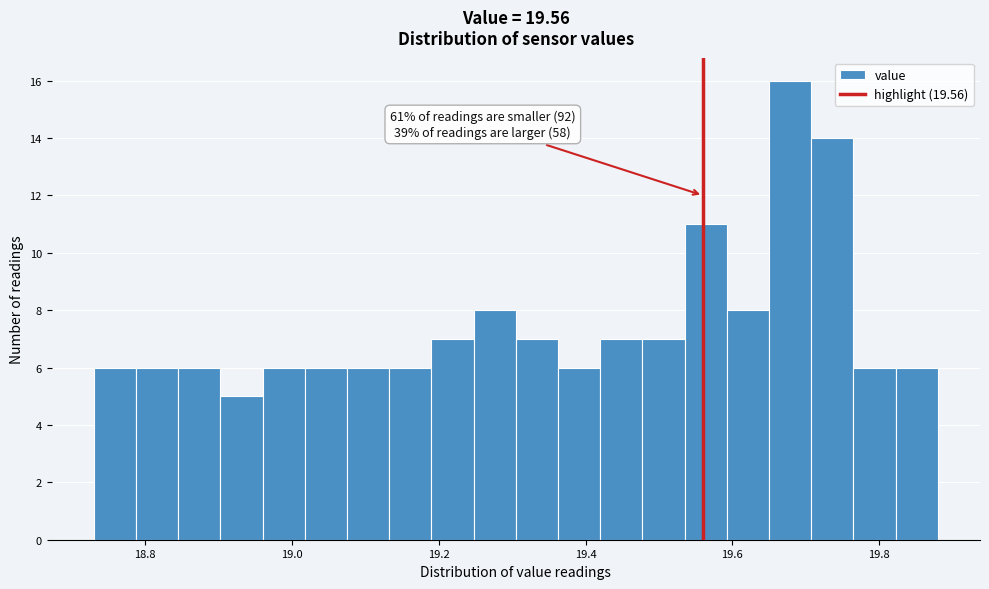

Read against the x-axis, roughly where is the centre of the tallest bar?

19.68